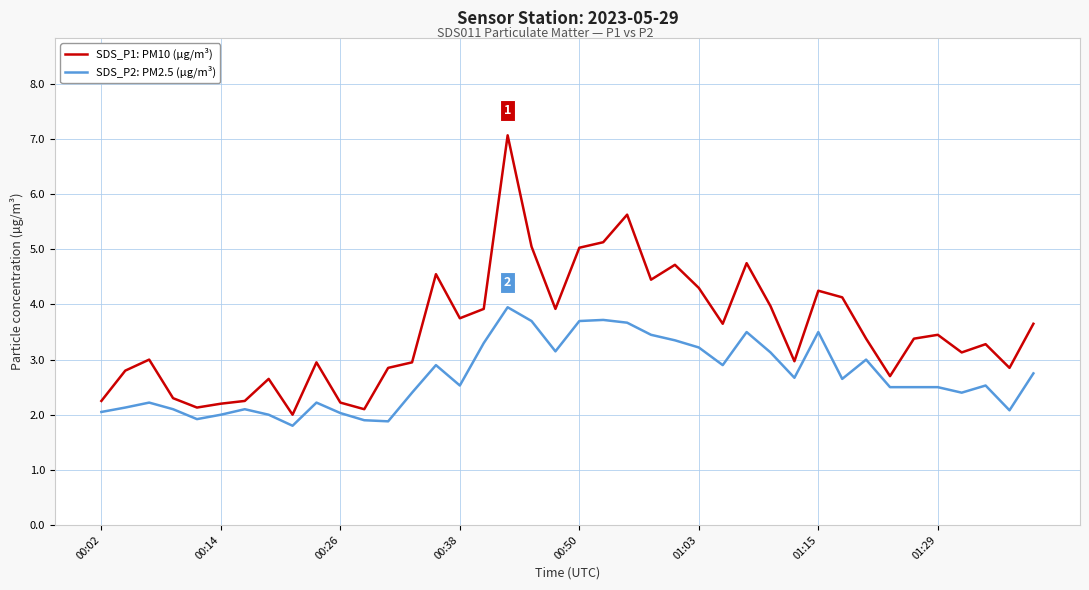

What is the minimum value shown in the chart?

1.8